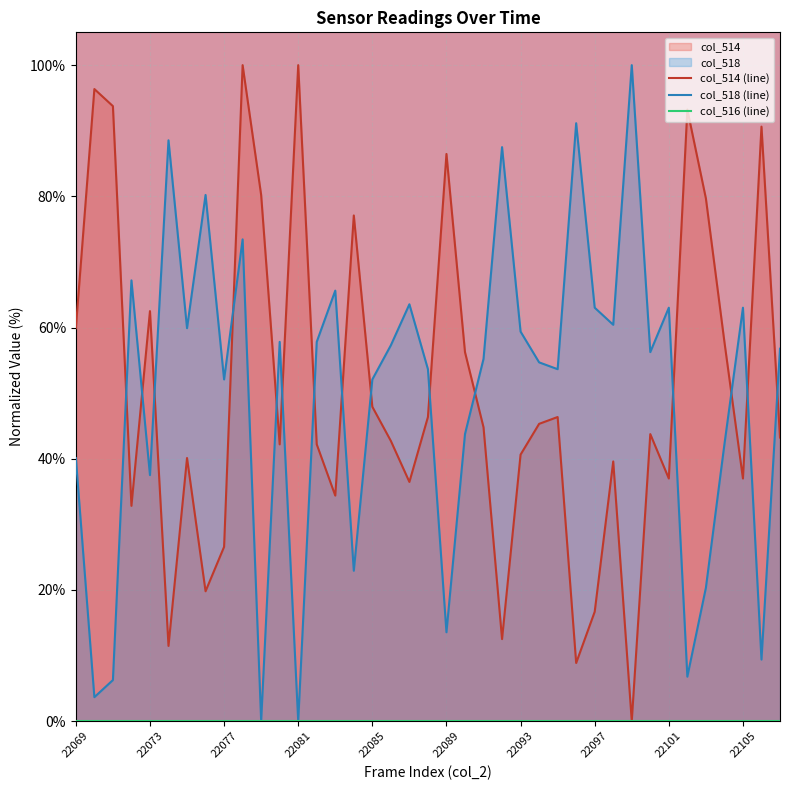

Is it true that col_518 (line) equals 40.1 at 22069?

True